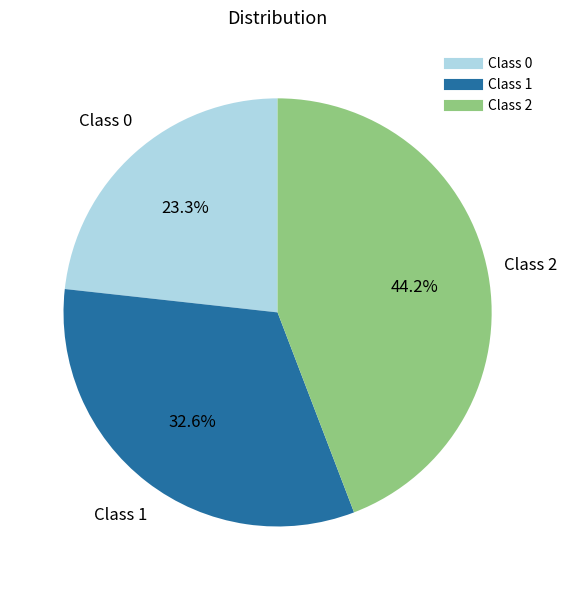

Is there any slice that represents more than half of the pie?

No